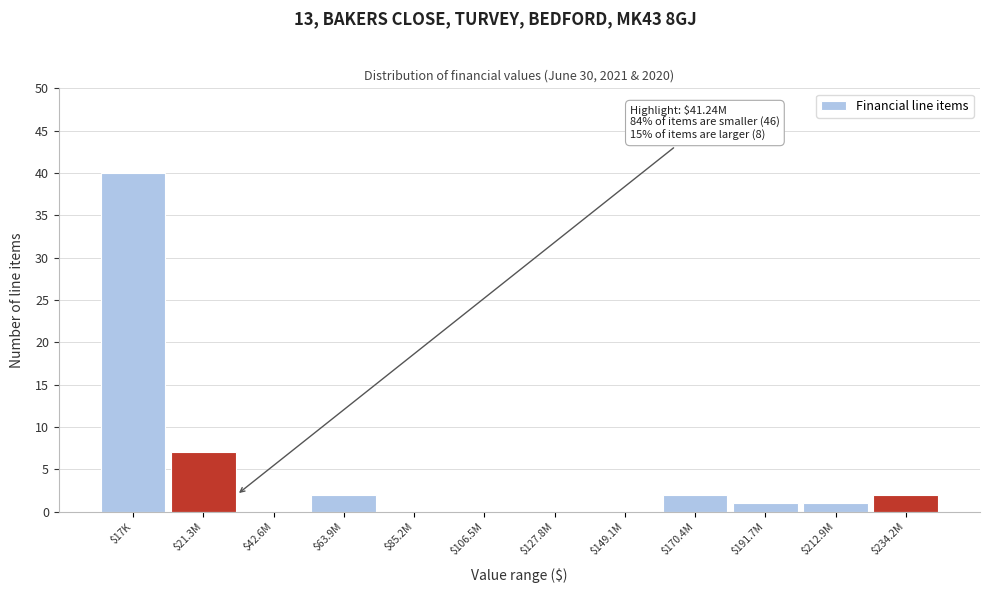

What is the maximum value shown in the chart?

40